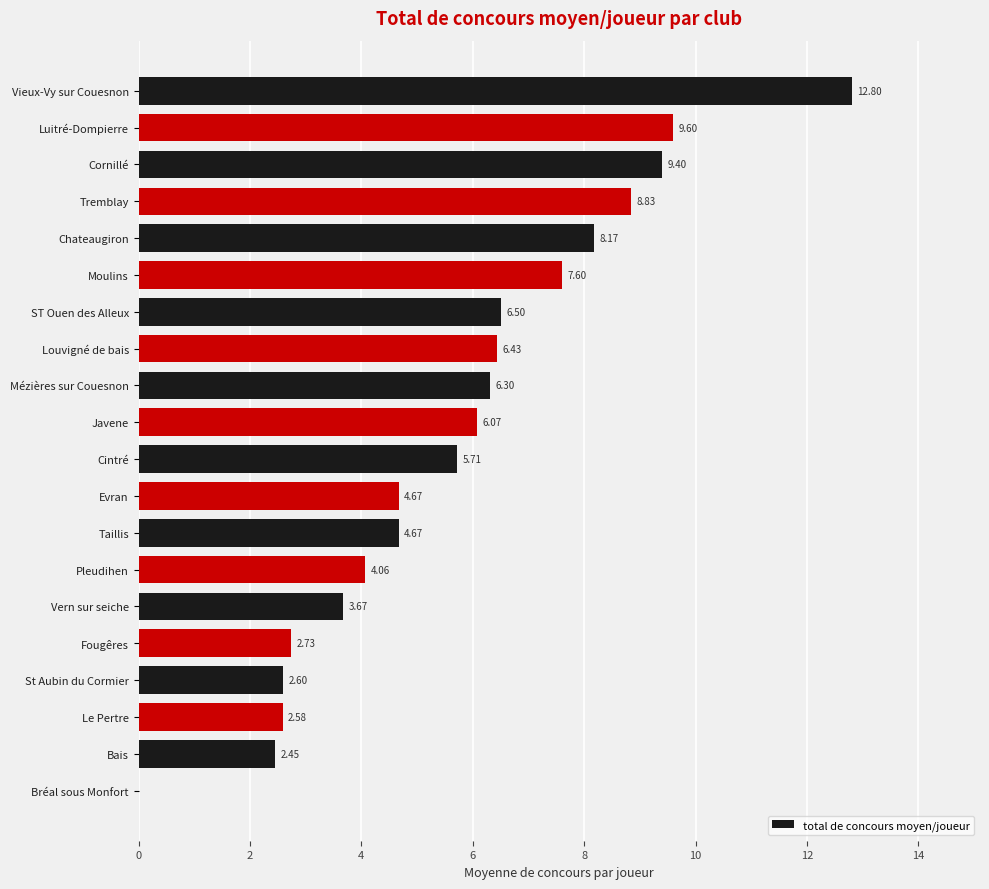

What is the change in value from Chateaugiron to Vern sur seiche?

-4.5